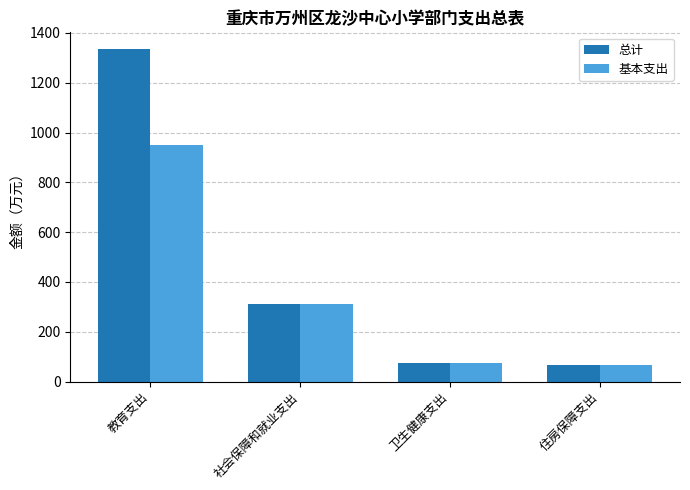

Rank the categories by 基本支出 value from lowest to highest.

住房保障支出, 卫生健康支出, 社会保障和就业支出, 教育支出